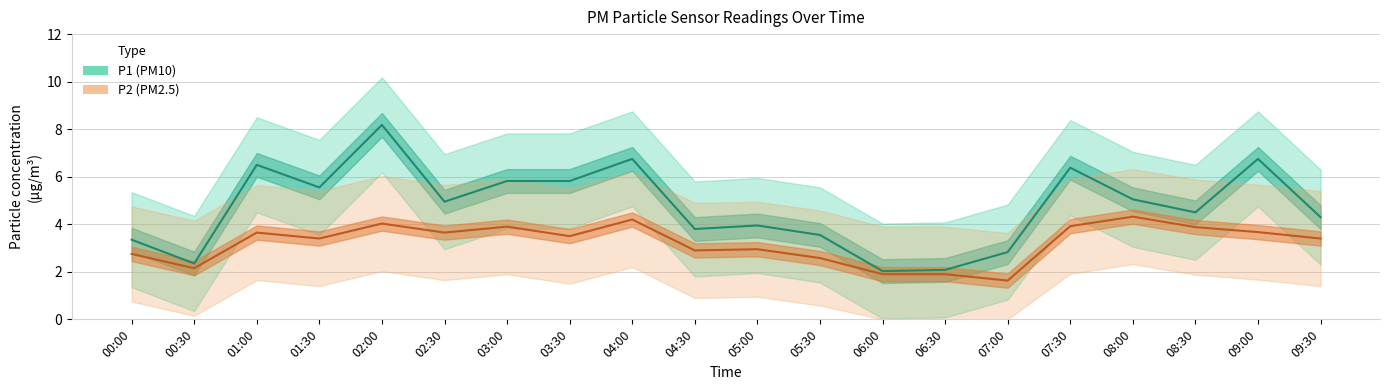

What is the difference between the P2 (PM2.5) values at 00:00 and 03:00?

1.1